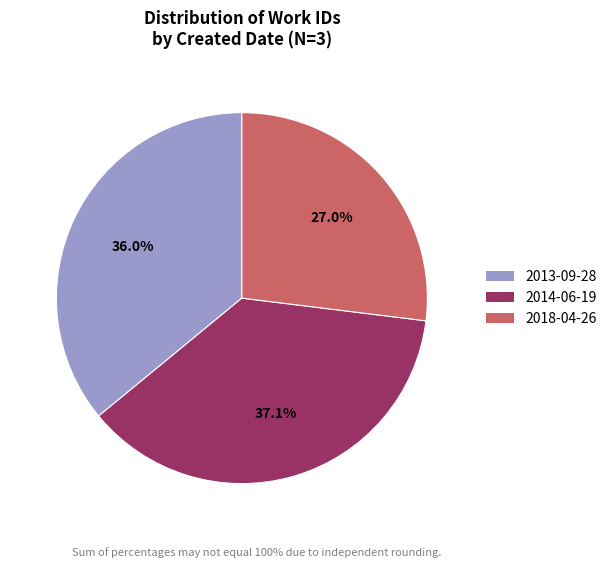

Is there any slice that represents more than half of the pie?

No